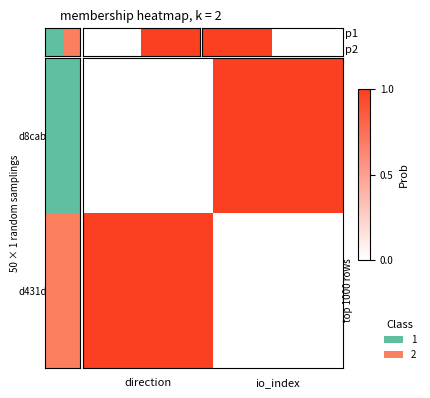

At which category does the chart reach its peak across all series?

io_index